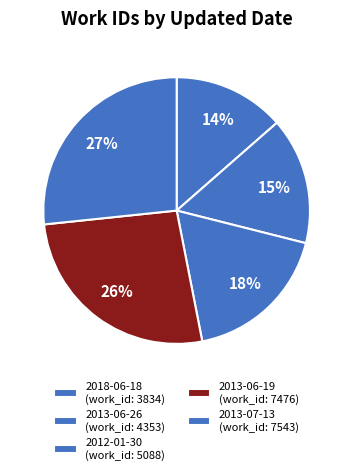

Approximately how many times larger is the value at 2013-06-19 compared to 2018-06-18?

1.9